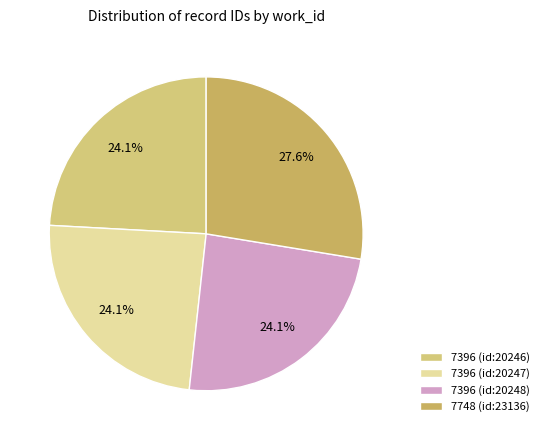

How many slices are in this pie chart?

4